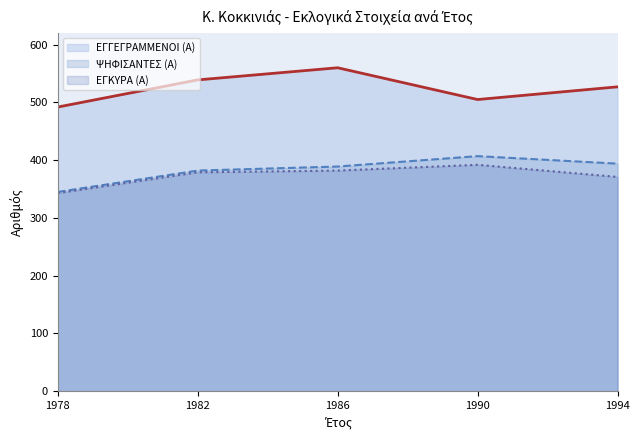

What is the value of the ΨΗΦΙΣΑΝΤΕΣ (Α) point at the 1st from the left?

345